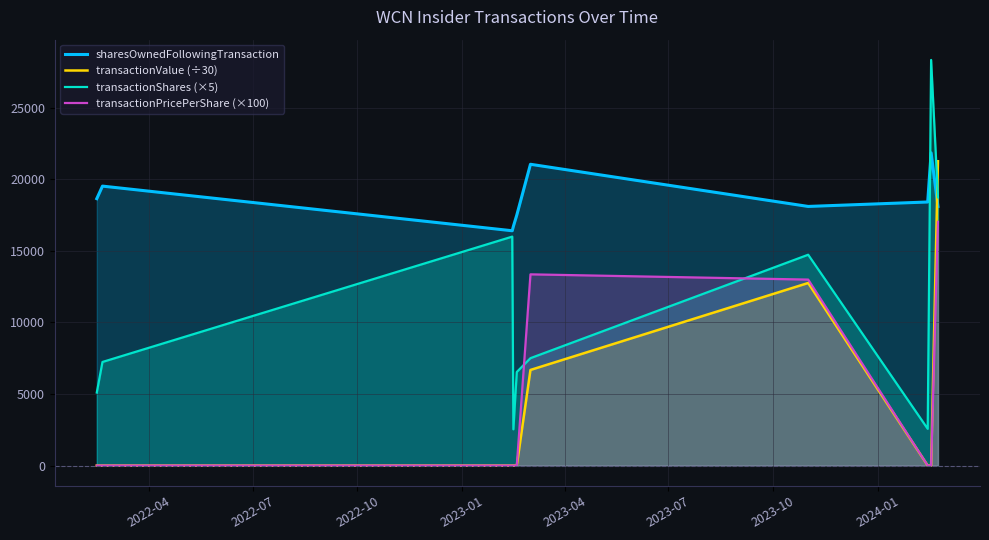

How many lines are shown in the chart?

4